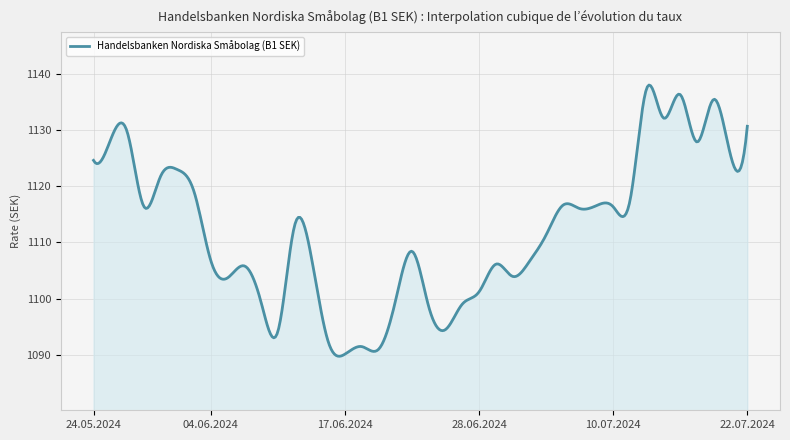

What is the difference between the maximum and minimum values?

48.3